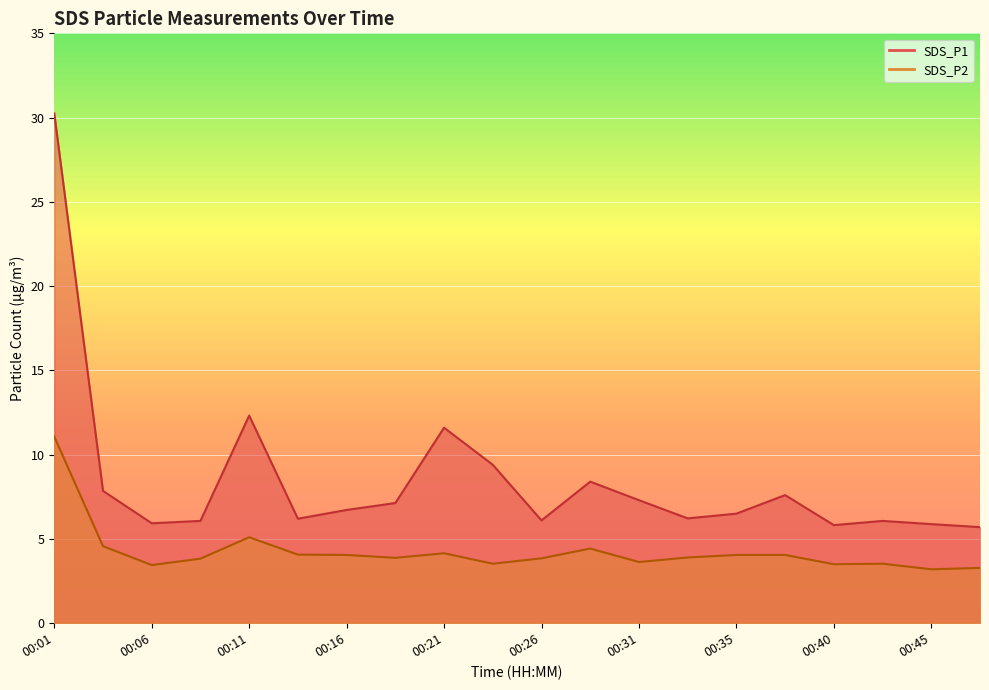

What value does the SDS_P2 series have at 00:45?

3.2